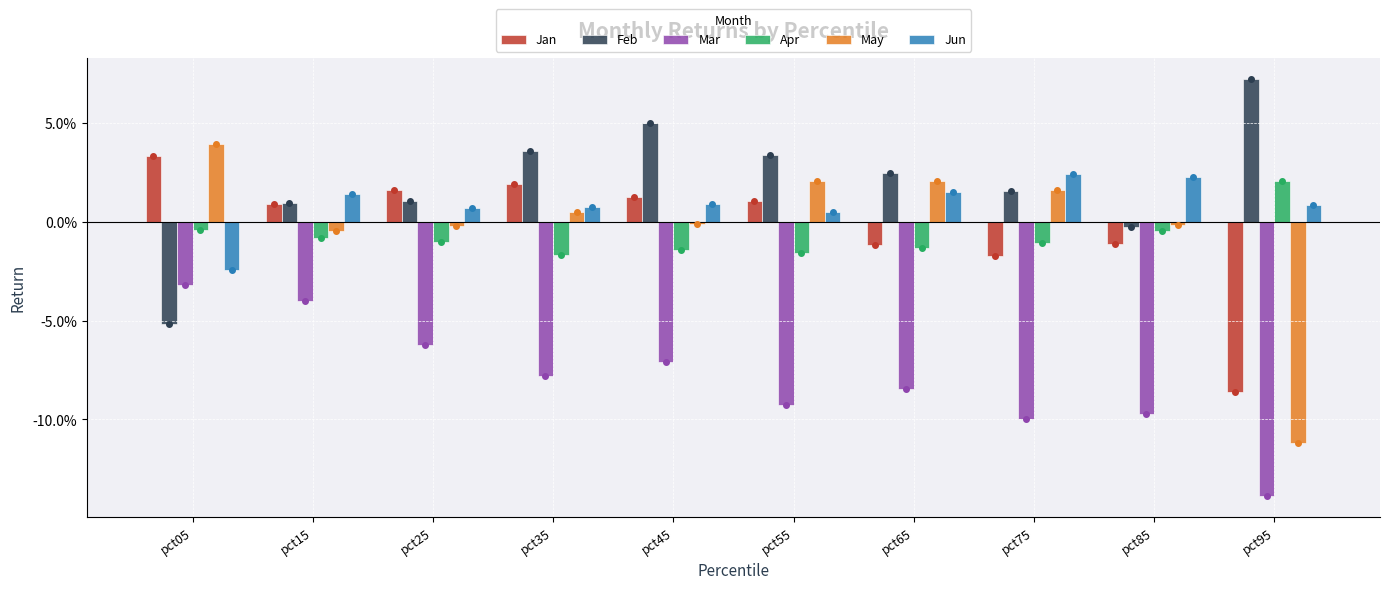

At which label does Jan first exceed 0?

pct05